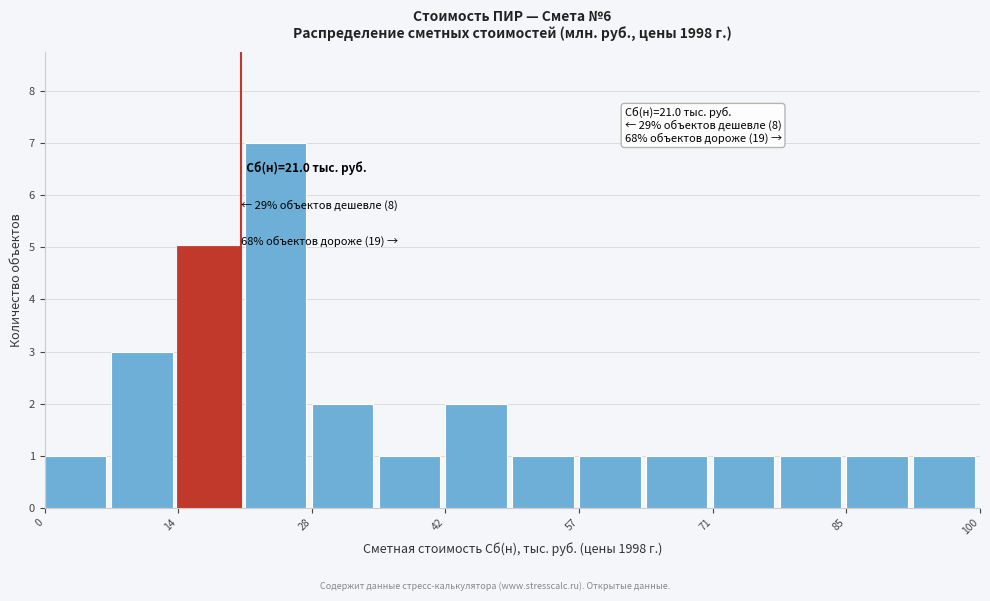

Read against the x-axis, roughly where is the centre of the tallest bar?

24